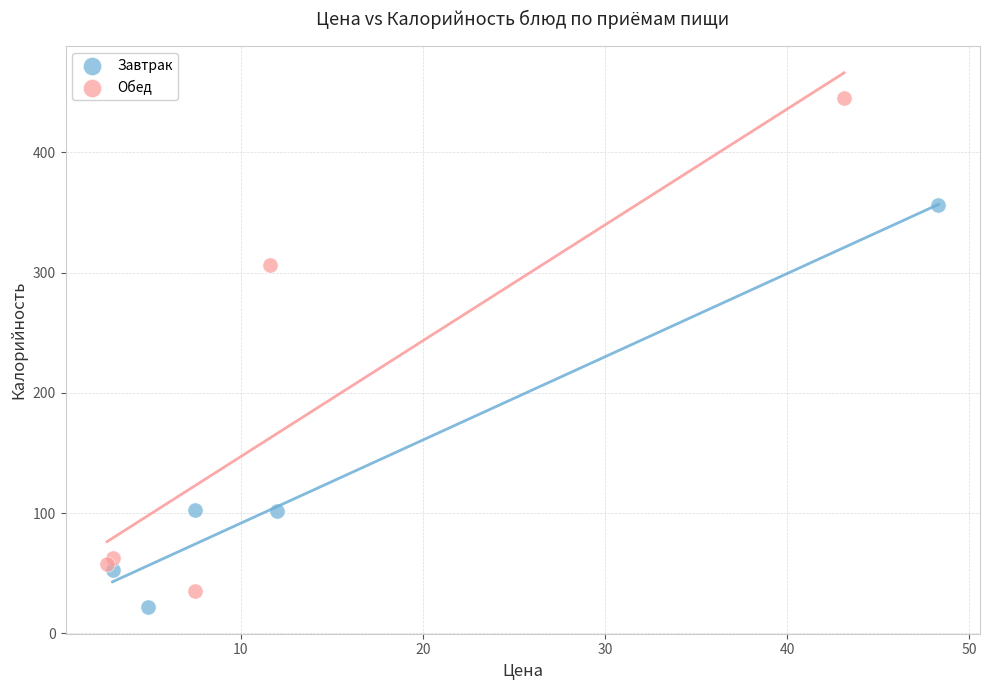

What are all the series names shown in the legend?

Завтрак, Обед